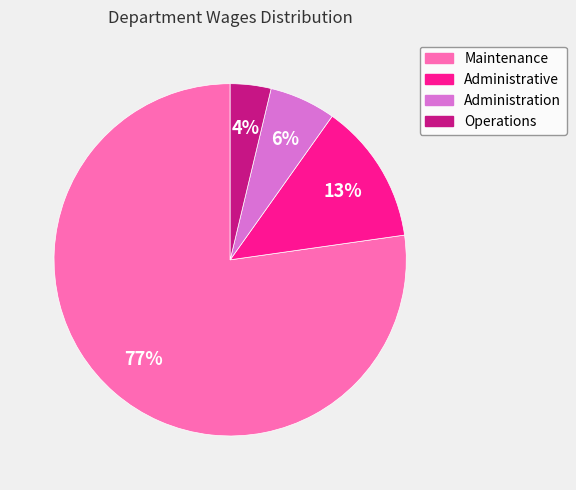

Which slice is the largest?

Maintenance